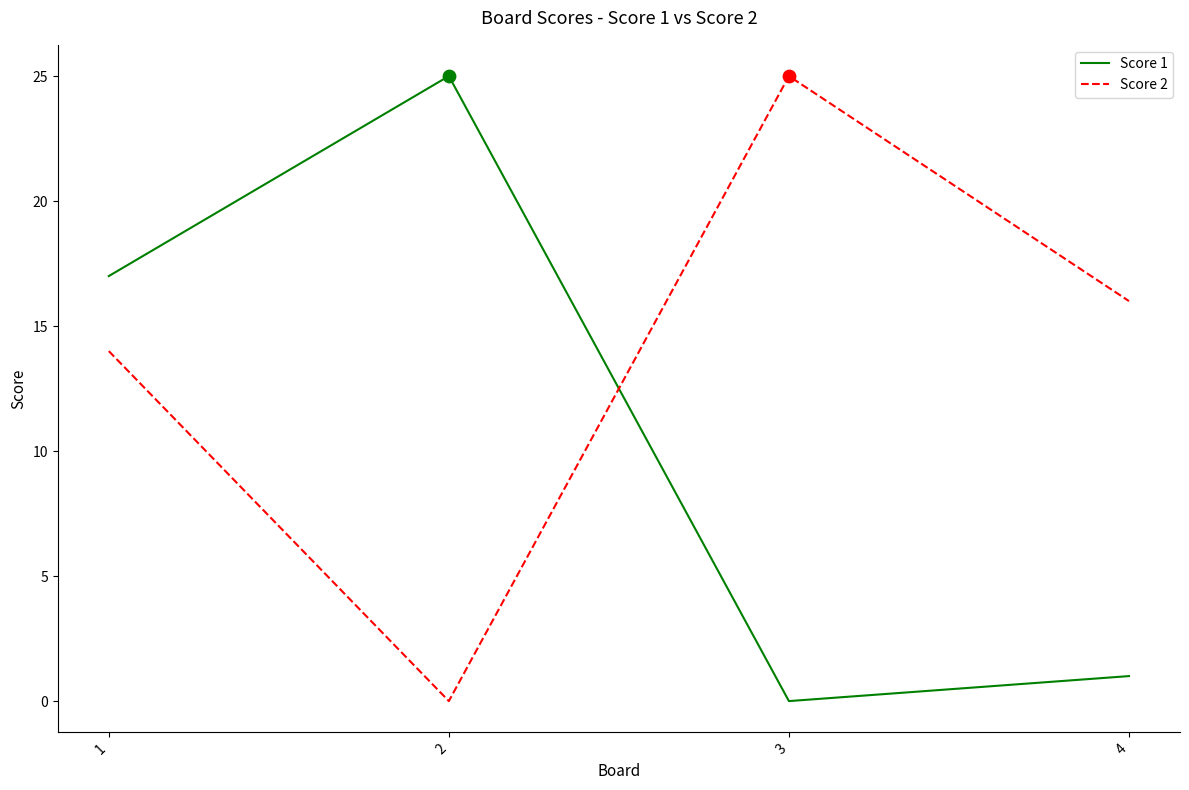

Is the value of Score 2 at 2 greater than the value of Score 1 at 1?

No